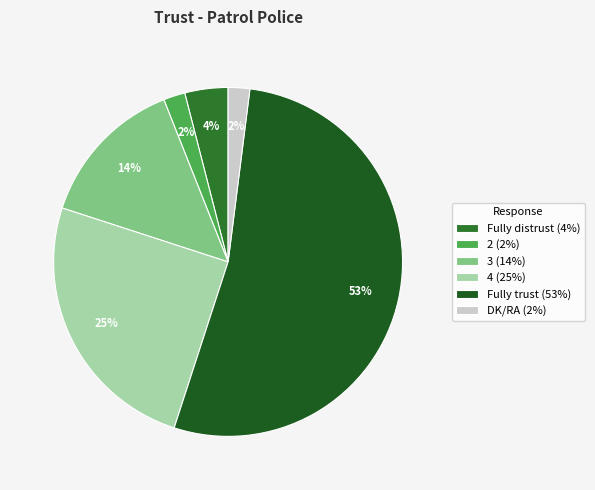

Does Fully trust account for over 50% of the chart?

Yes